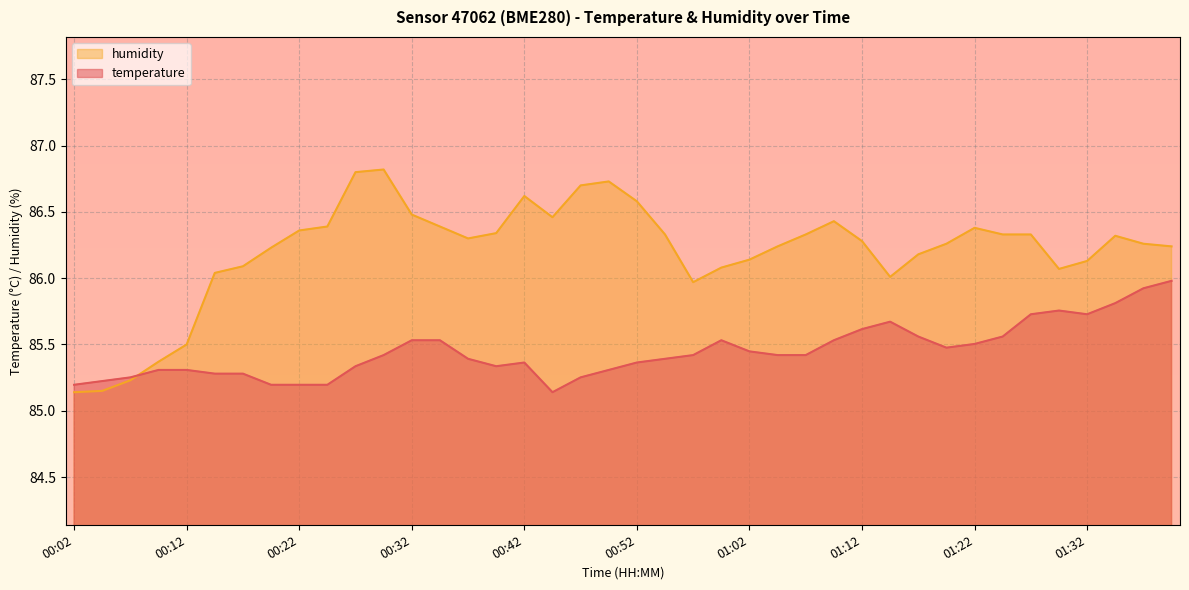

True or false: humidity and temperature intersect in this chart.

True